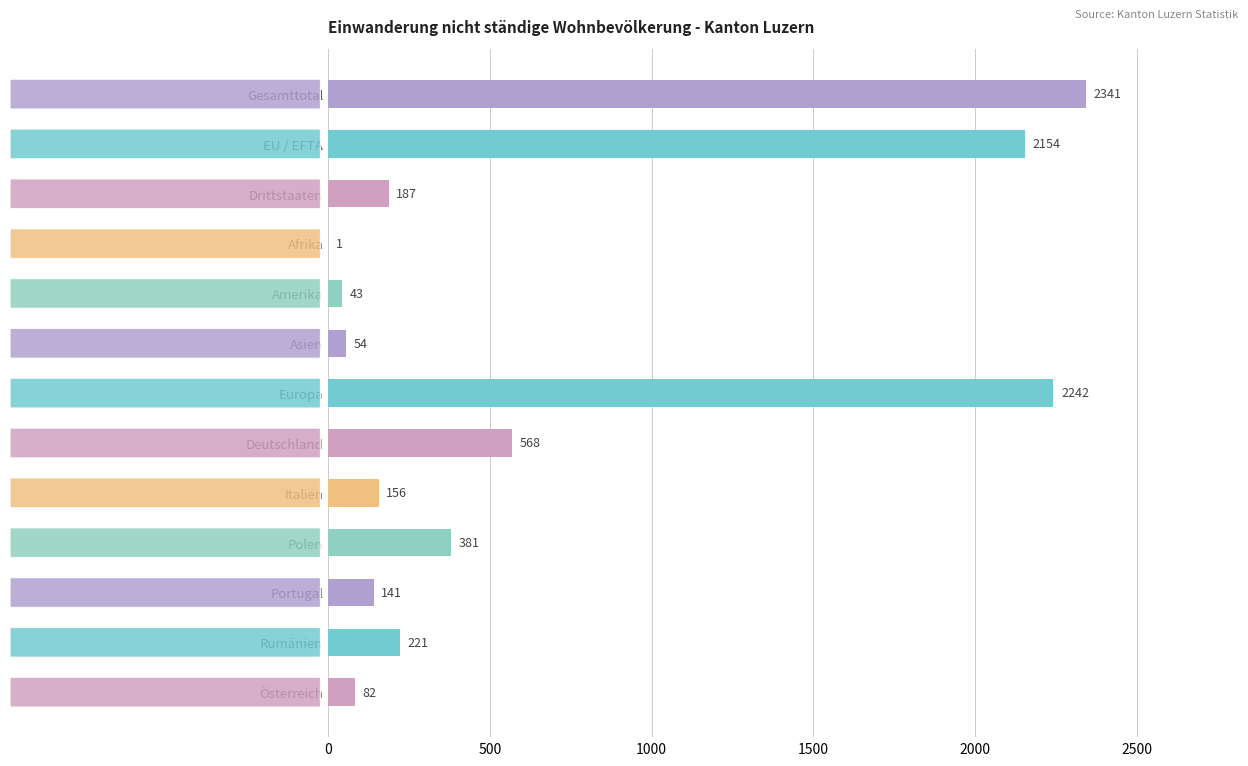

What is the ratio of the value at Rumänien to the value at Italien?

1.4